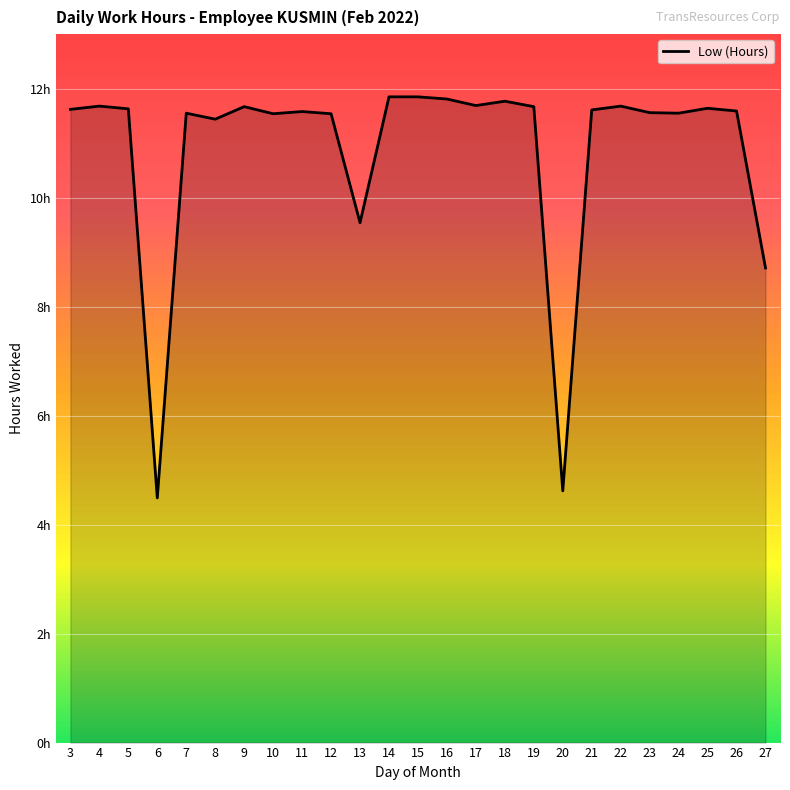

What is the smallest value displayed?

4.5